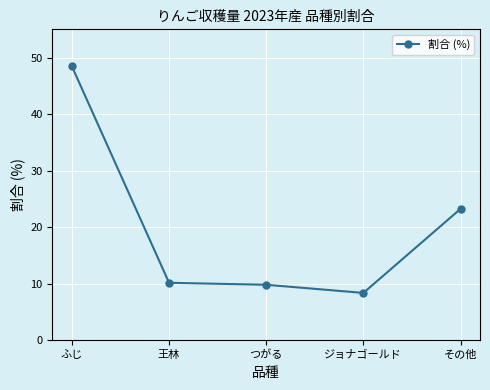

At which label does the data first exceed 10?

ふじ